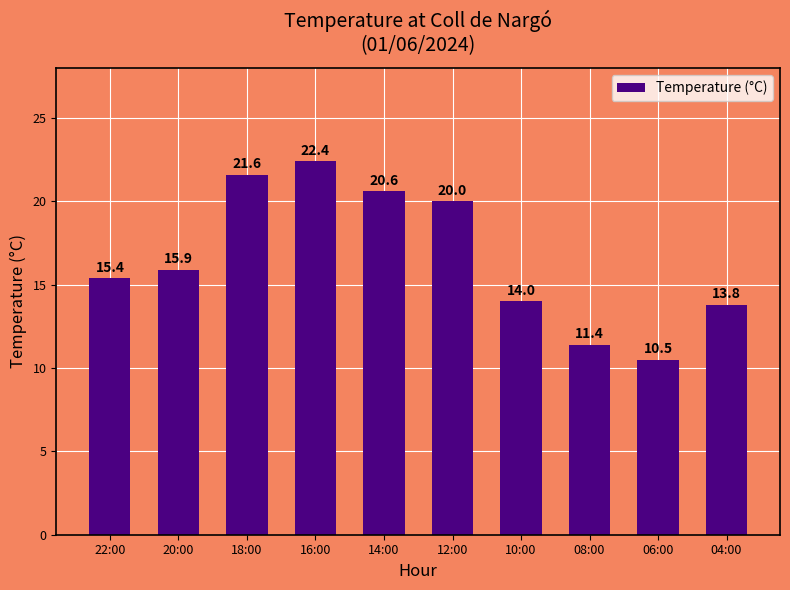

What is the label of the 7th bar from the right?

16:00